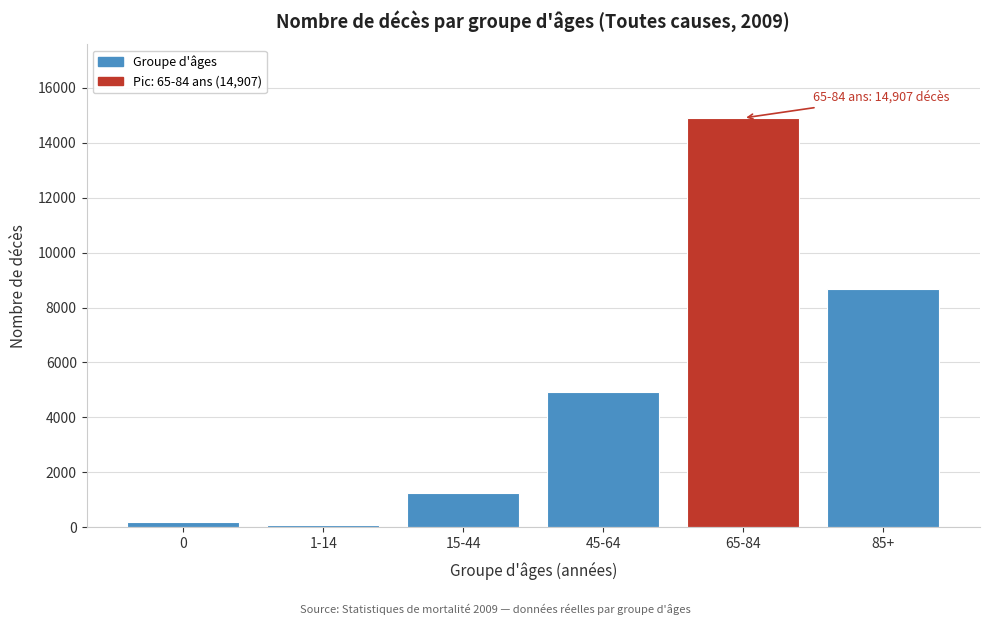

Reading left to right, transcribe all the data shown in this chart.

193	64	1252	4939	14907	8679